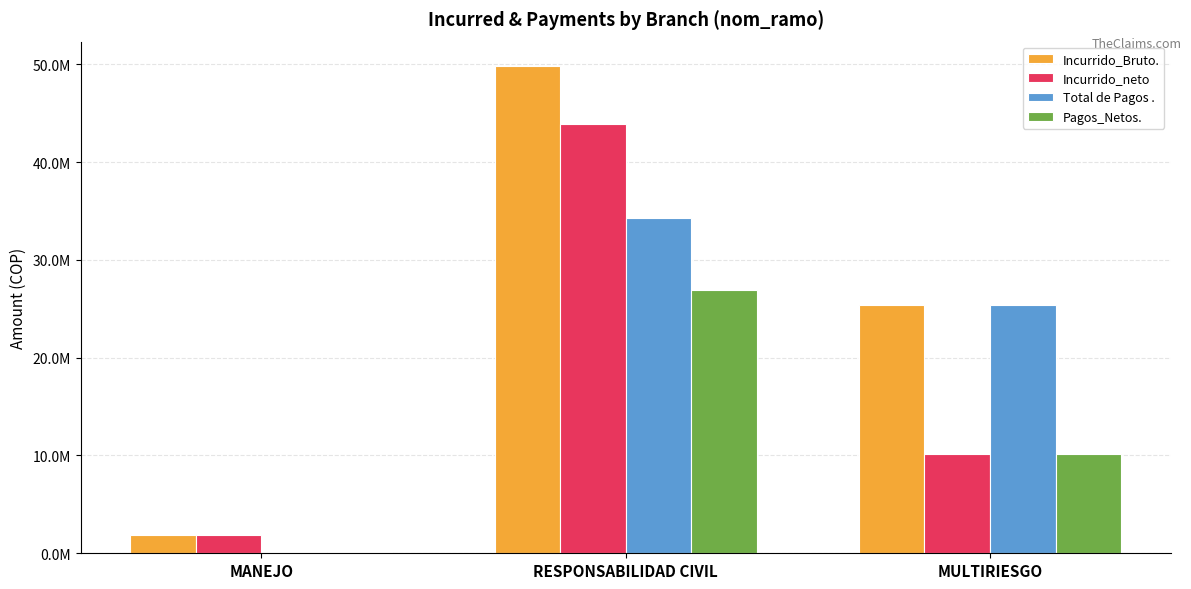

What is the difference between the second highest and minimum values in the Pagos_Netos. series?

10037682